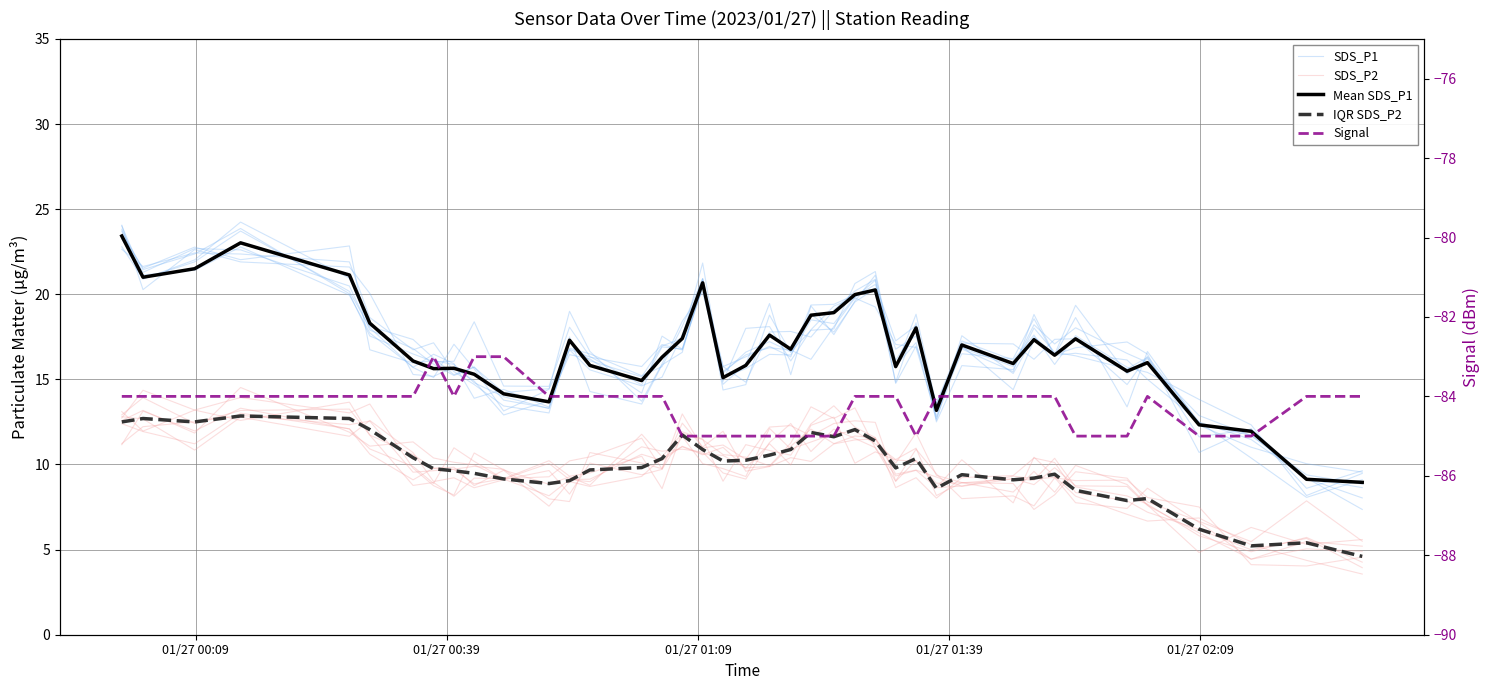

Which series has the largest range (max minus min)?

SDS_P1